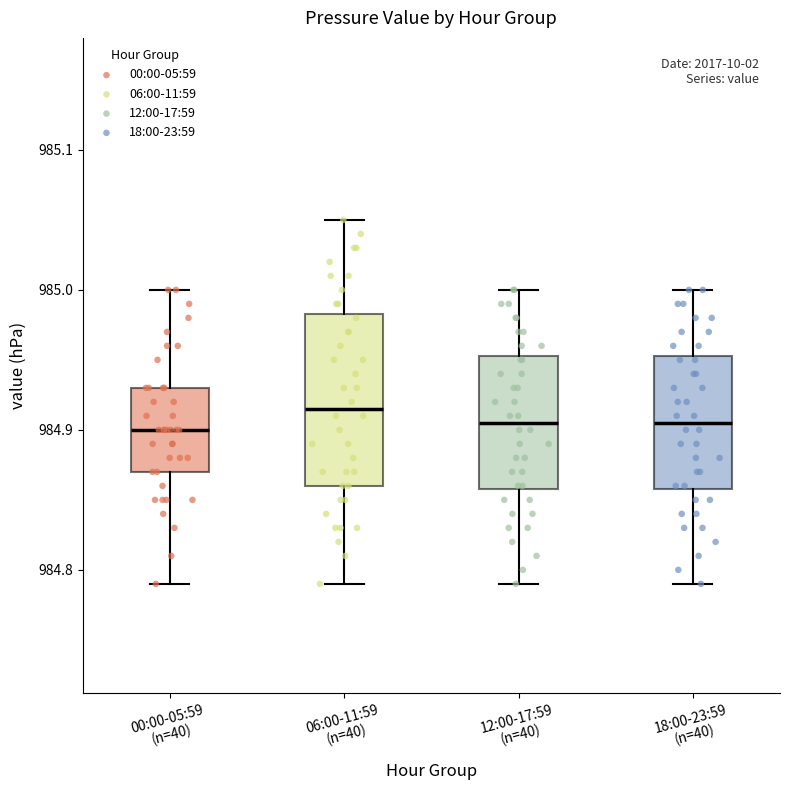

Reading left to right, read every box against the y-axis: the position of its median line, the range the box covers, and the ends of its whiskers. The values are not printed on the chart, so give them approximately, as read against the axis.

00:00-05:59 (n=40): median 984.90, box 984.87 to 984.93, whiskers 984.79 to 985.00
06:00-11:59 (n=40): median 984.92, box 984.86 to 984.98, whiskers 984.79 to 985.05
12:00-17:59 (n=40): median 984.91, box 984.86 to 984.95, whiskers 984.79 to 985.00
18:00-23:59 (n=40): median 984.91, box 984.86 to 984.95, whiskers 984.79 to 985.00